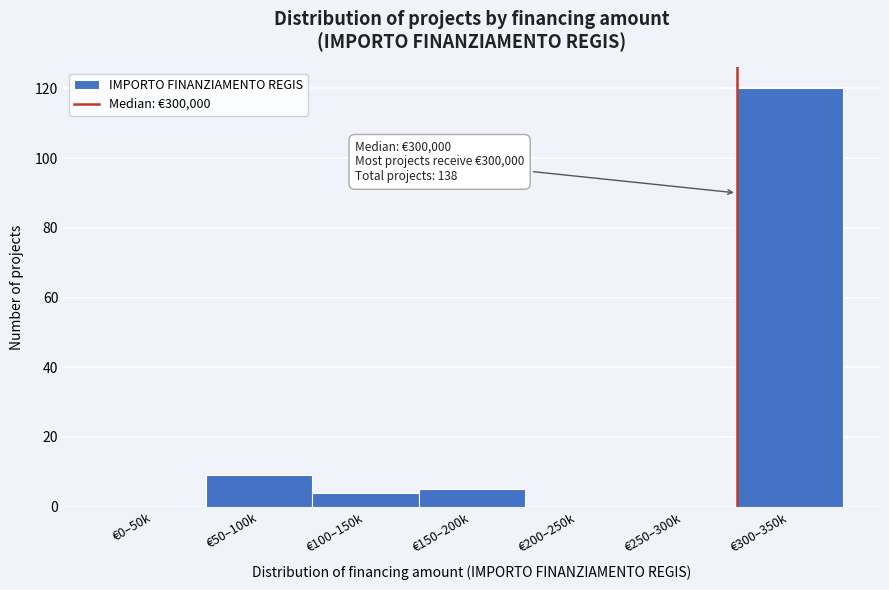

Reading left to right, list all the values displayed in this chart.

€0–50k=0	€50–100k=9	€100–150k=4	€150–200k=5	€200–250k=0	€250–300k=0	€300–350k=120